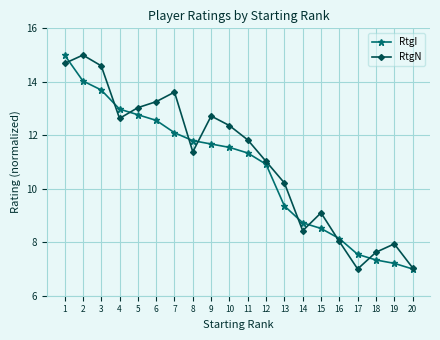

How many data points in RtgI are above 11?

11